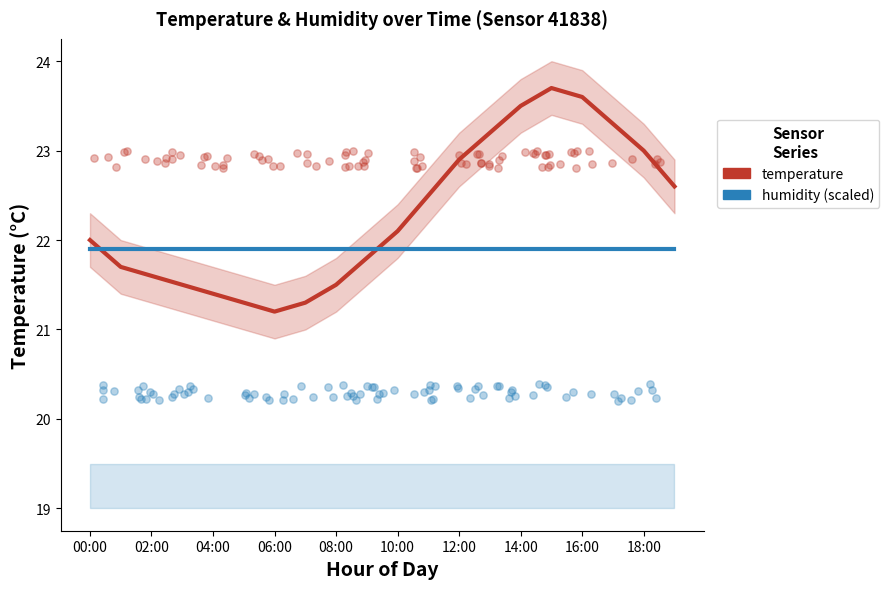

Is the value of humidity (scaled) at 14:00 greater than the value of temperature at 18?

No